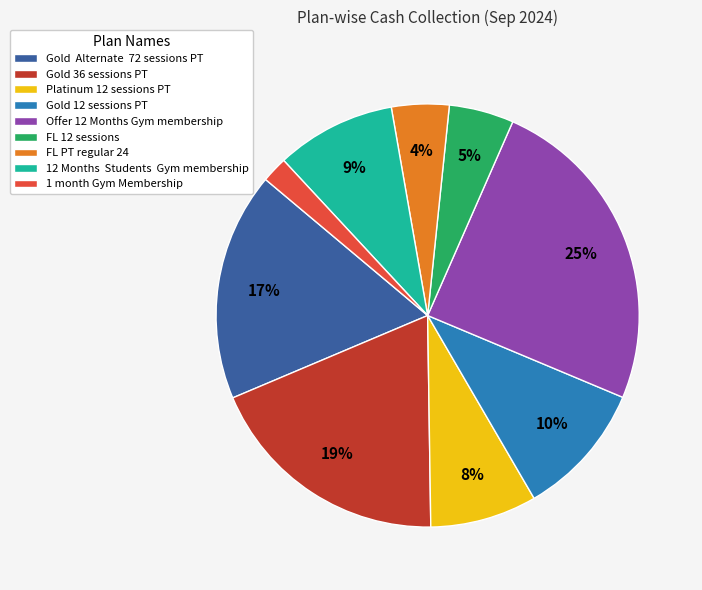

Is there a majority slice in this chart?

No